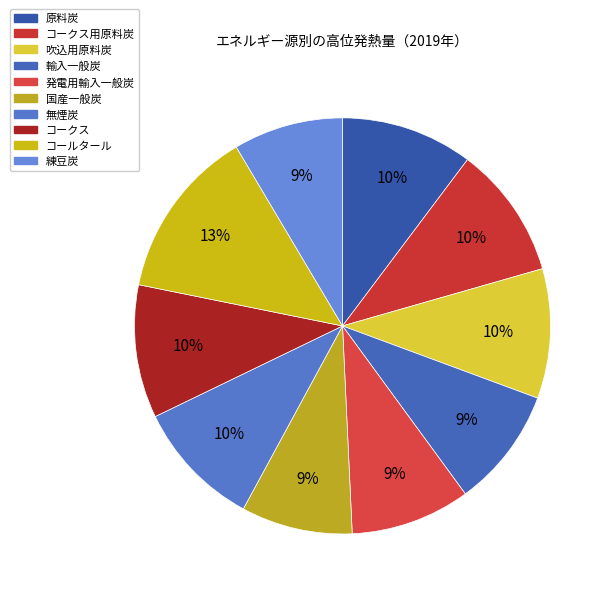

Is there a majority slice in this chart?

No